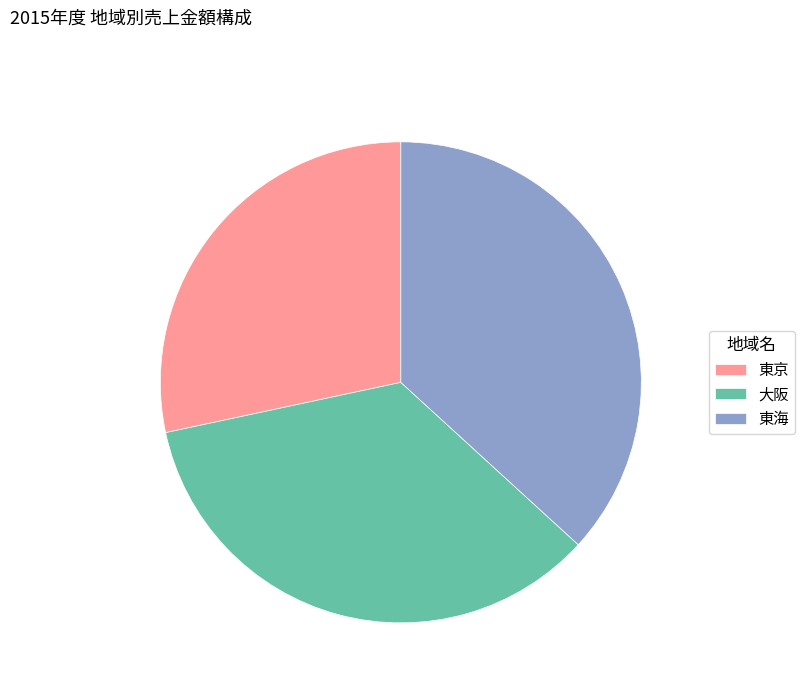

Rank the categories by value from highest to lowest.

東海, 大阪, 東京